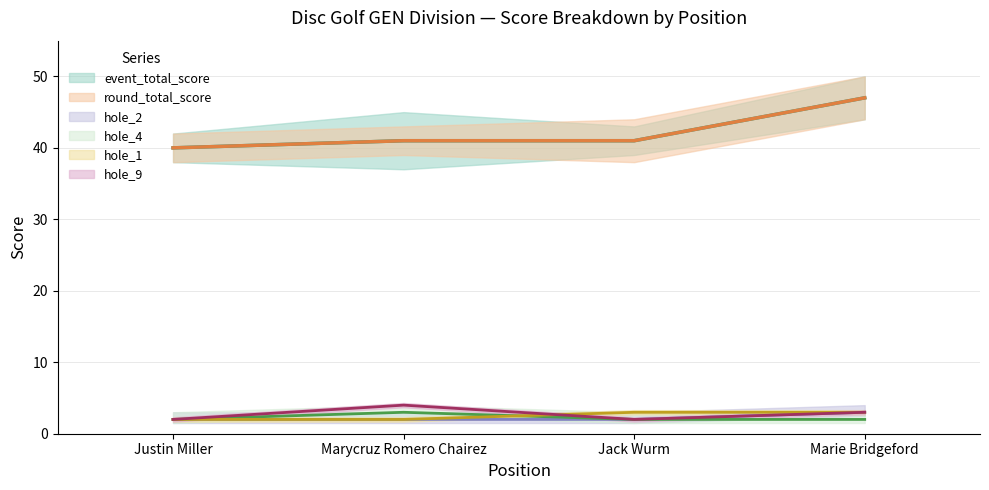

What is the label of the 2nd point from the right?

Jack Wurm